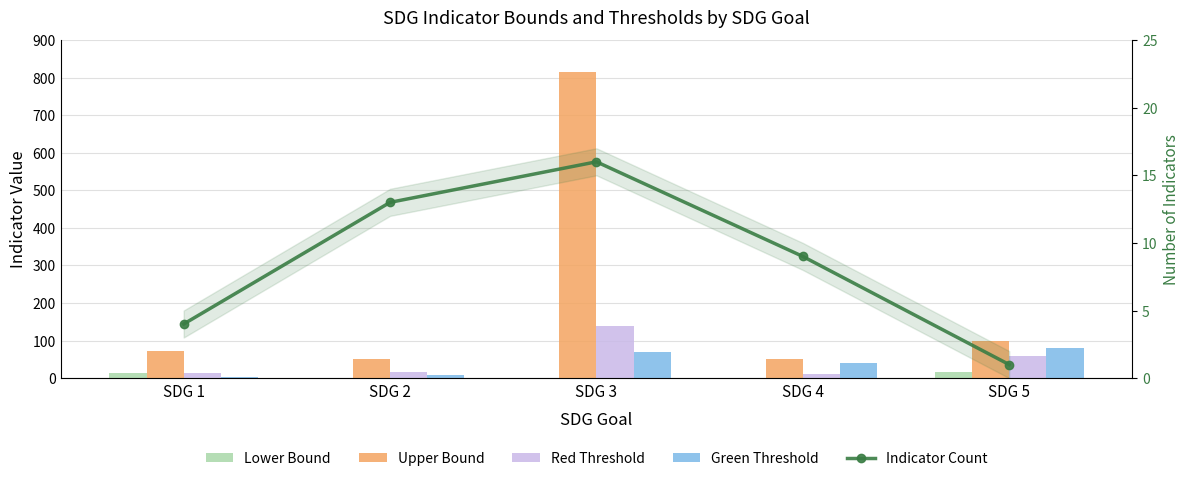

Where does the Green Threshold series first go above 40?

SDG 3